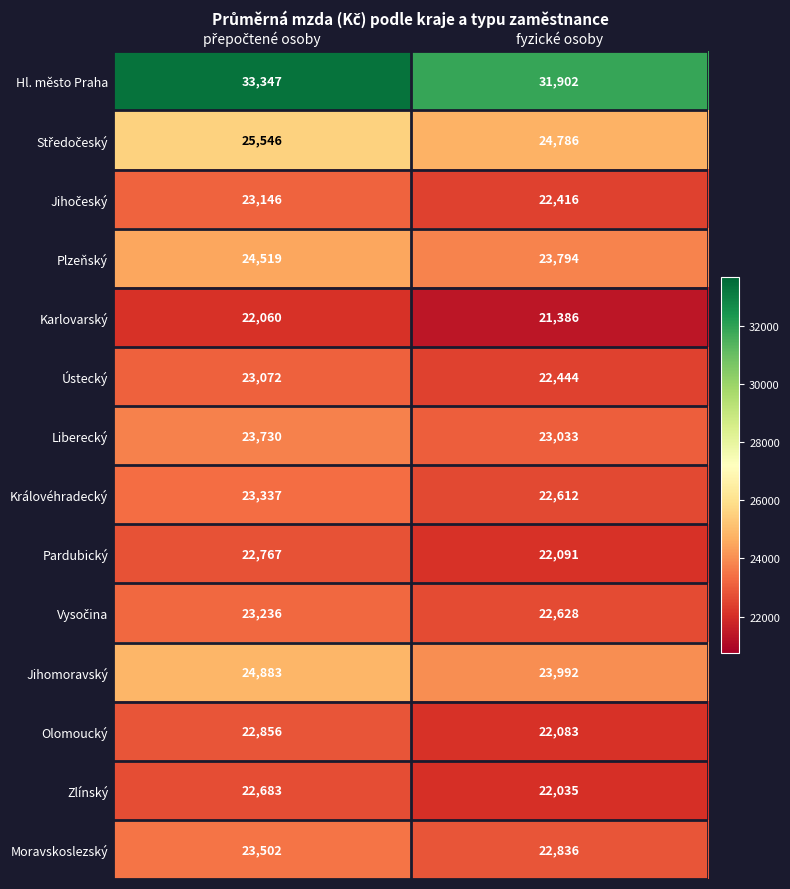

Which category has the lowest value across all series?

fyzické osoby